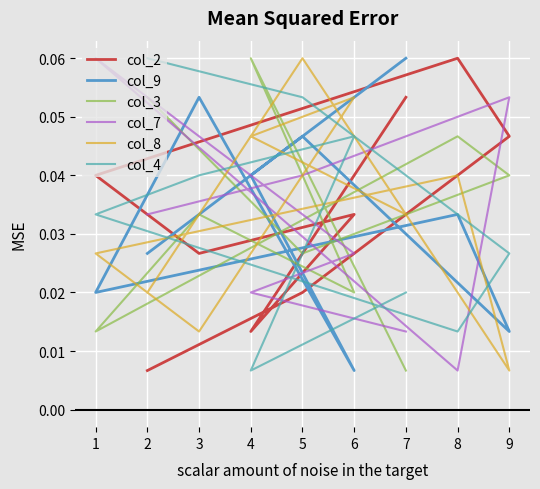

True or false: col_3 has more than 2 interior local peaks.

True